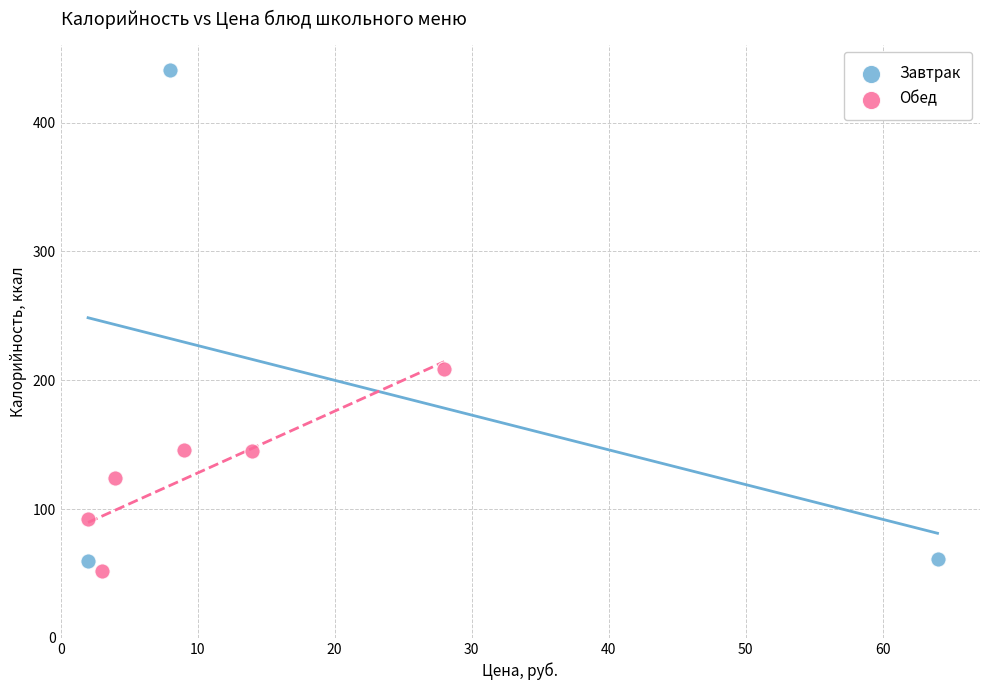

Which series has the widest spread of Y values?

Завтрак